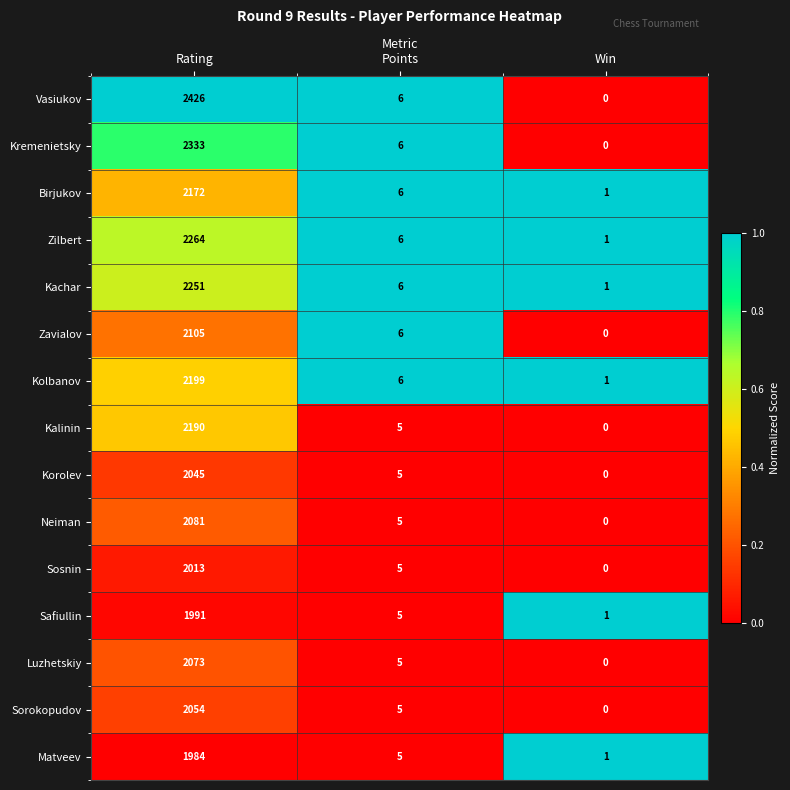

What is the difference between the Korolev values at Win and Rating?

2045